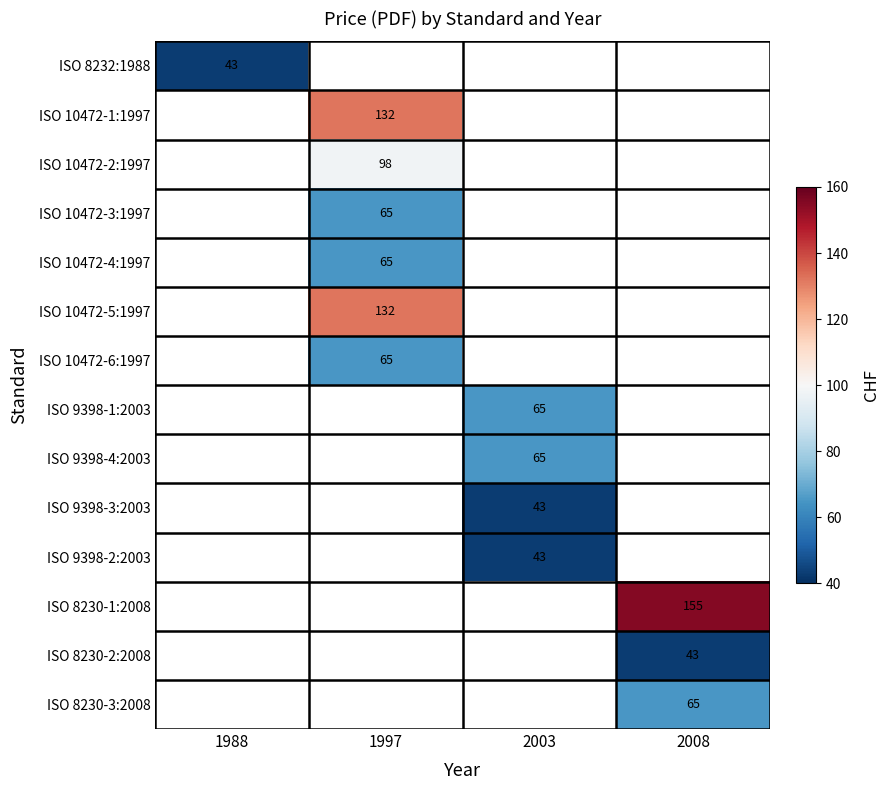

How many data points does each series have?

4